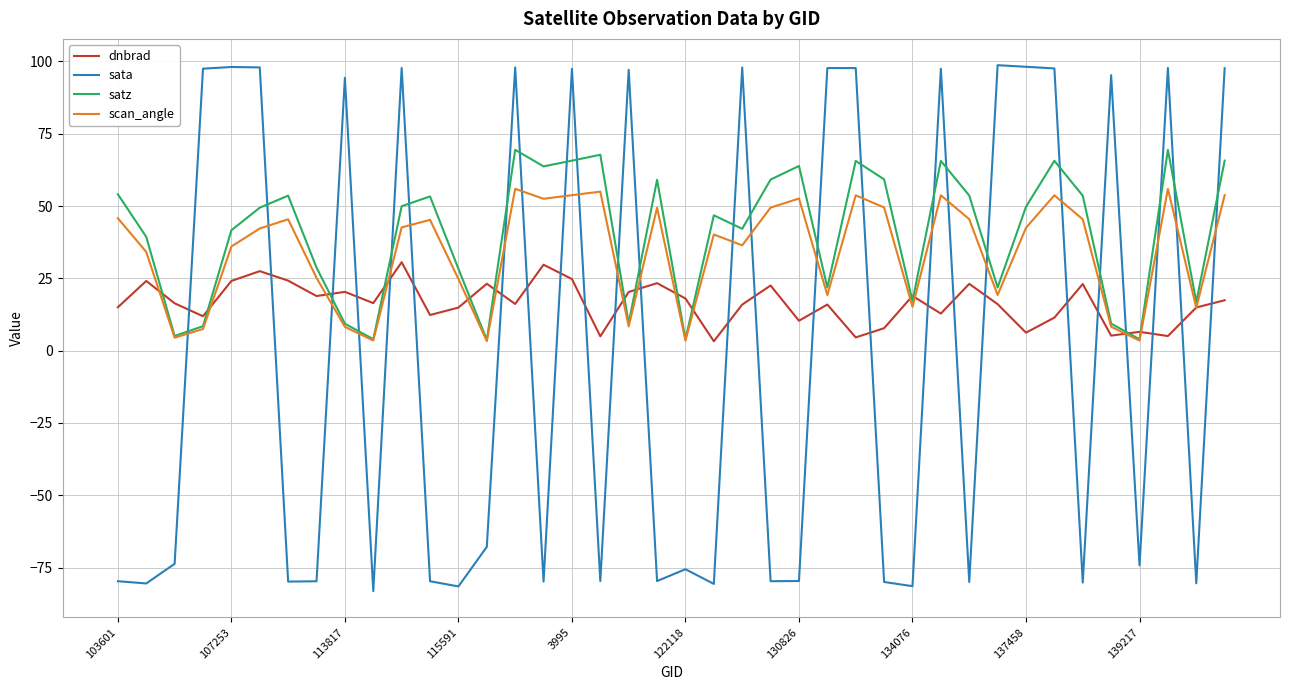

Count the number of categories in the chart.

40